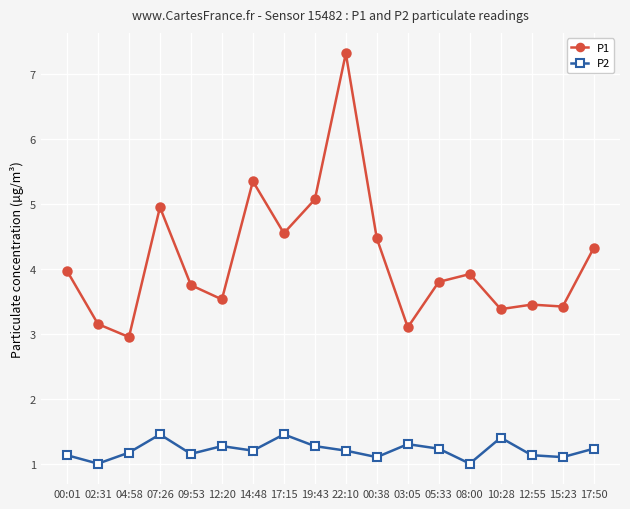

Rank the series at 15:23 from highest to lowest value.

P1, P2